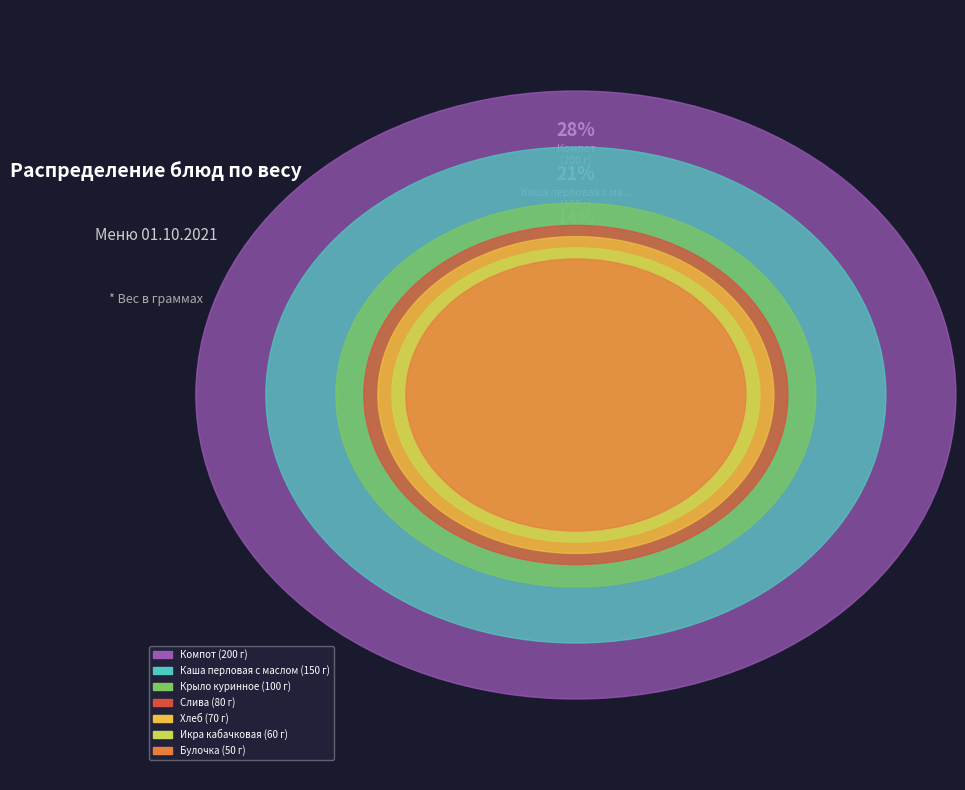

To the nearest percent, what is the combined percentage of Компот and Крыло куринное?

42%